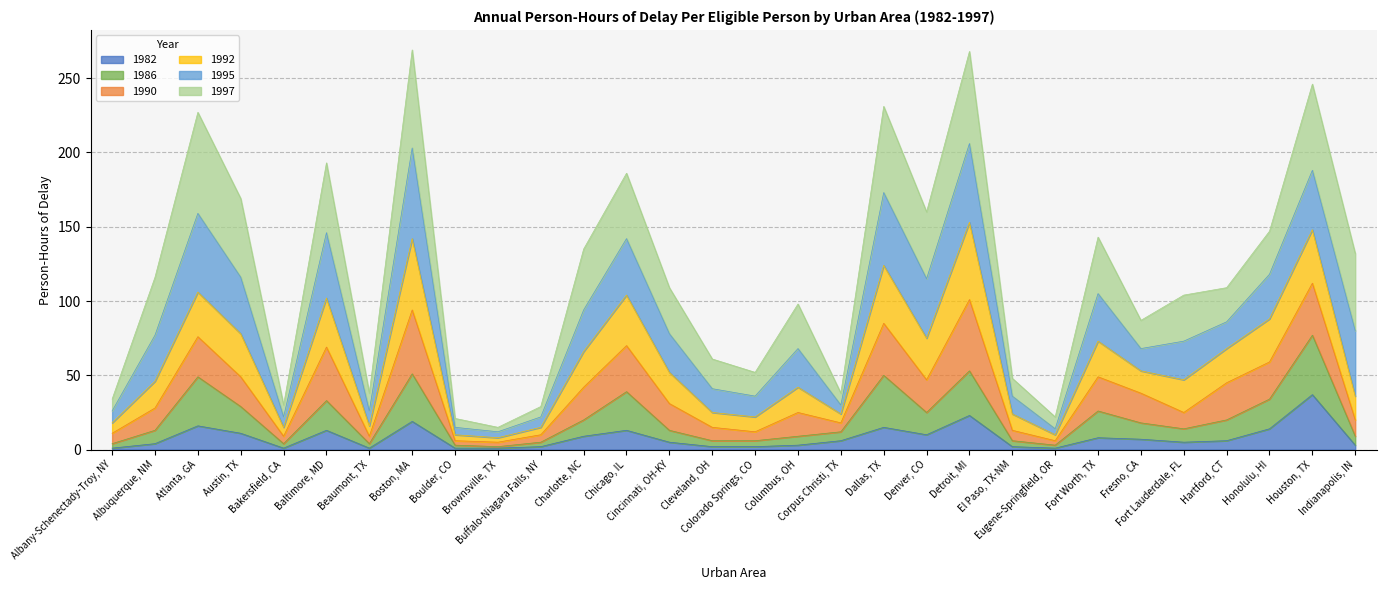

True or false: 1986 and 1982 intersect in this chart.

False